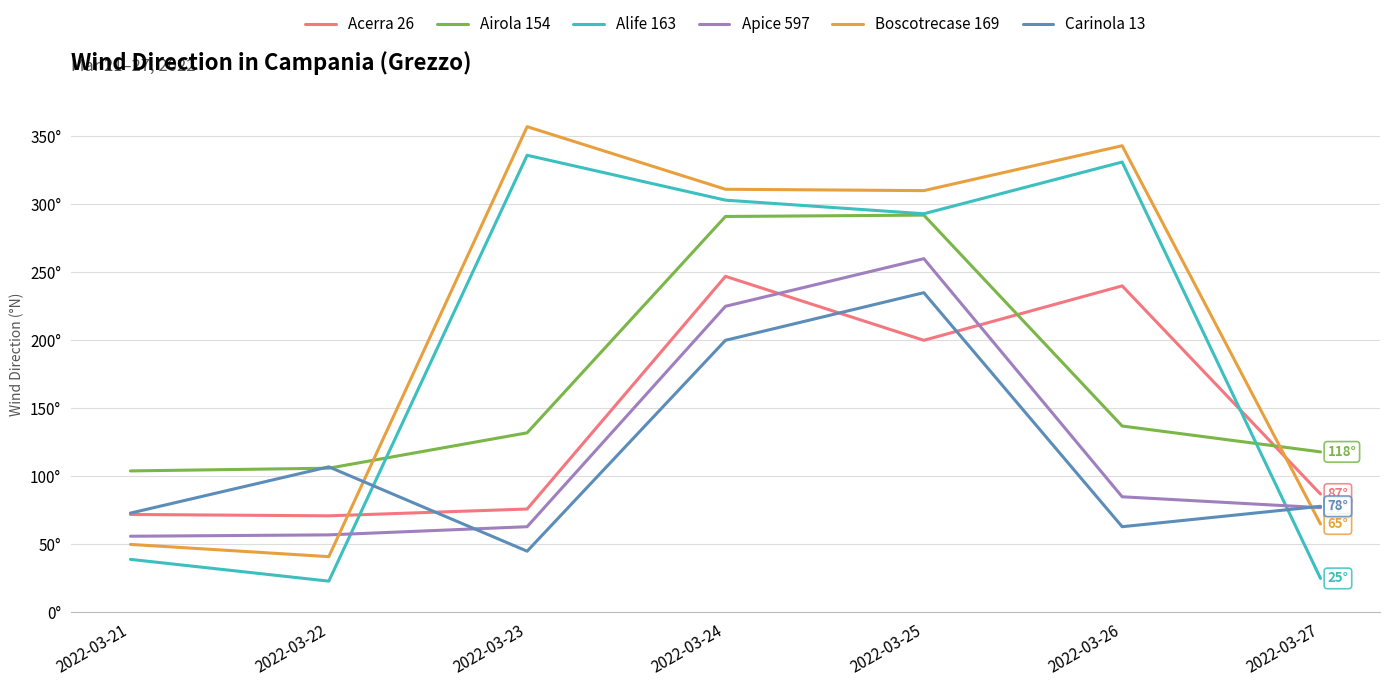

Rank the series by their maximum value, from lowest to highest.

Carinola 13, Acerra 26, Apice 597, Airola 154, Alife 163, Boscotrecase 169